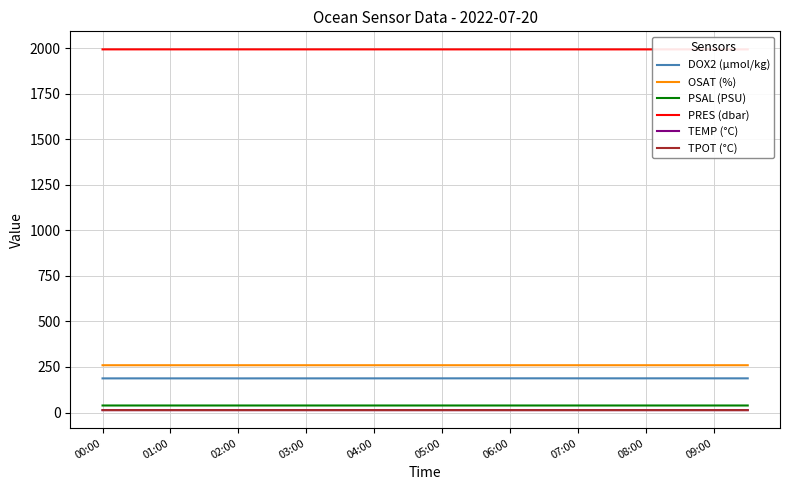

How many interior local valleys does the DOX2 (µmol/kg) series have?

6